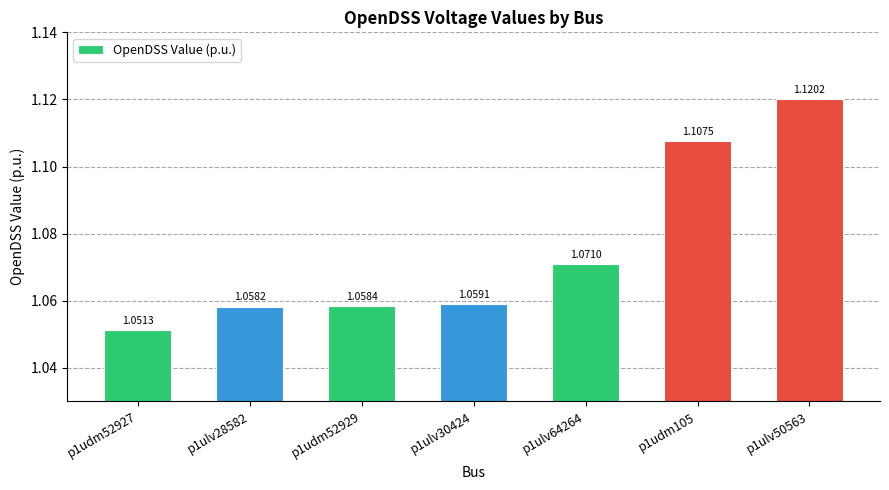

What is the difference between the second highest and minimum values?

0.1